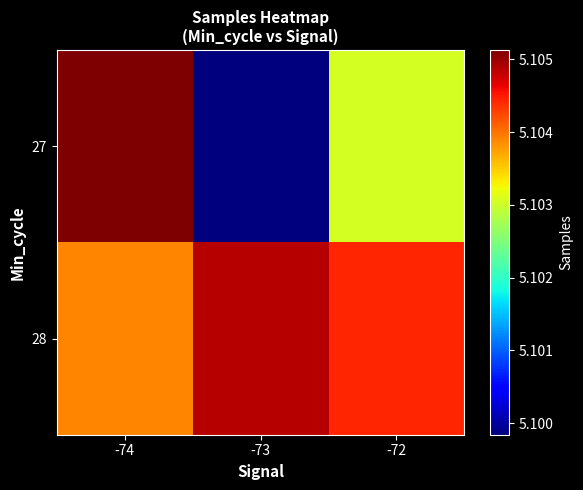

At which category is the sum across all series the highest?

-74